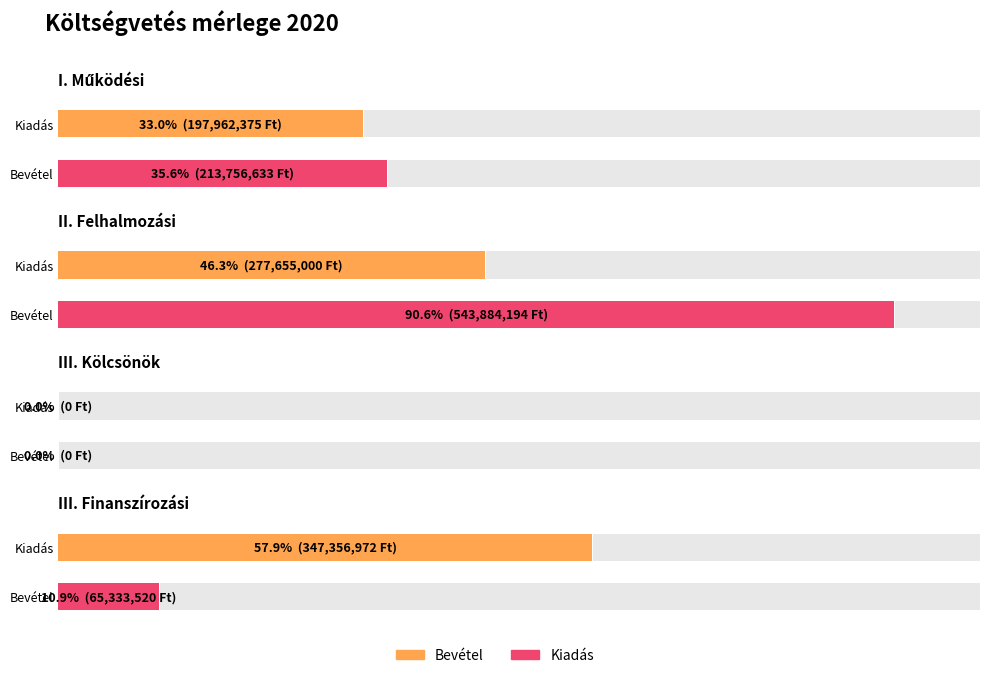

Is it true that Bevétel equals -229044189 at III. Kölcsönök?

False